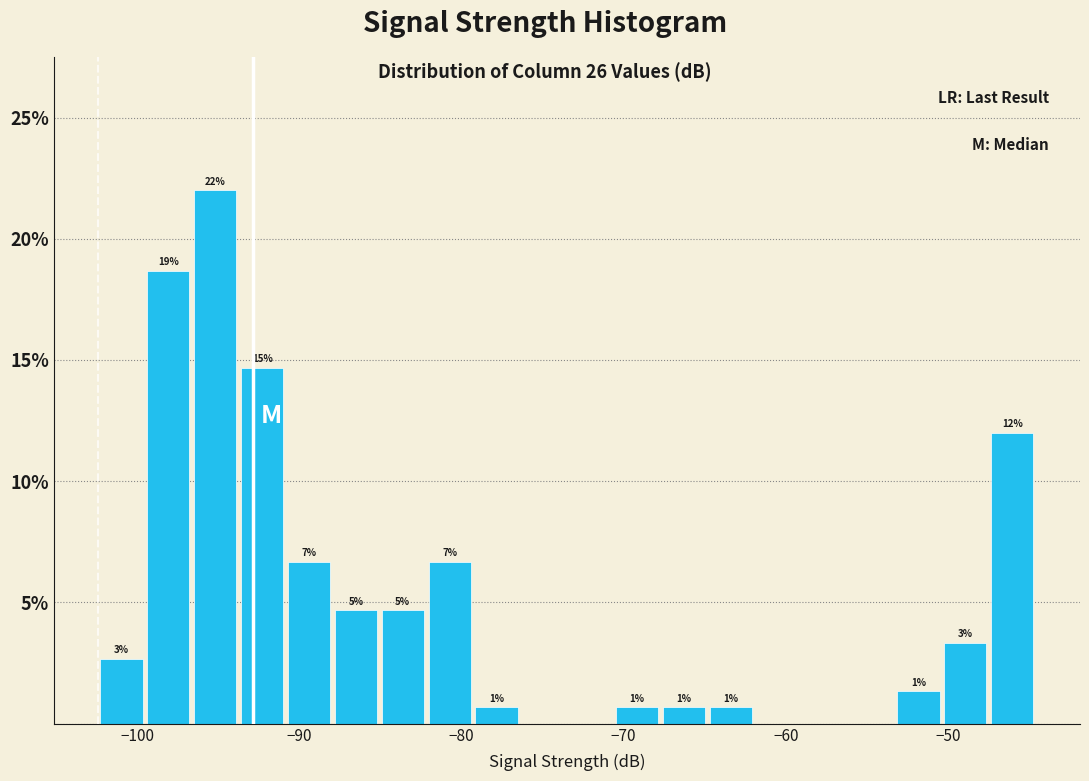

Around what value on the x-axis is the tallest bar? Give the approximate position of its centre, as read against the axis.

-95